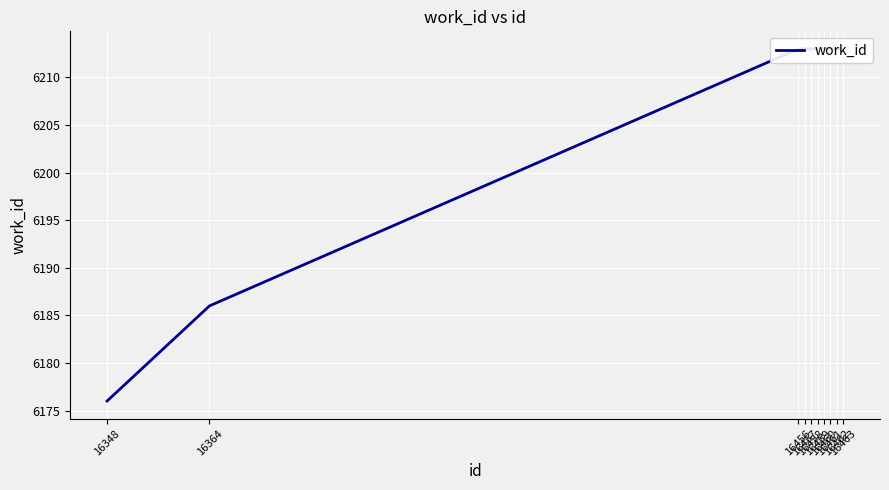

Approximately how many times larger is the value at 16457 compared to 16462?

1.0